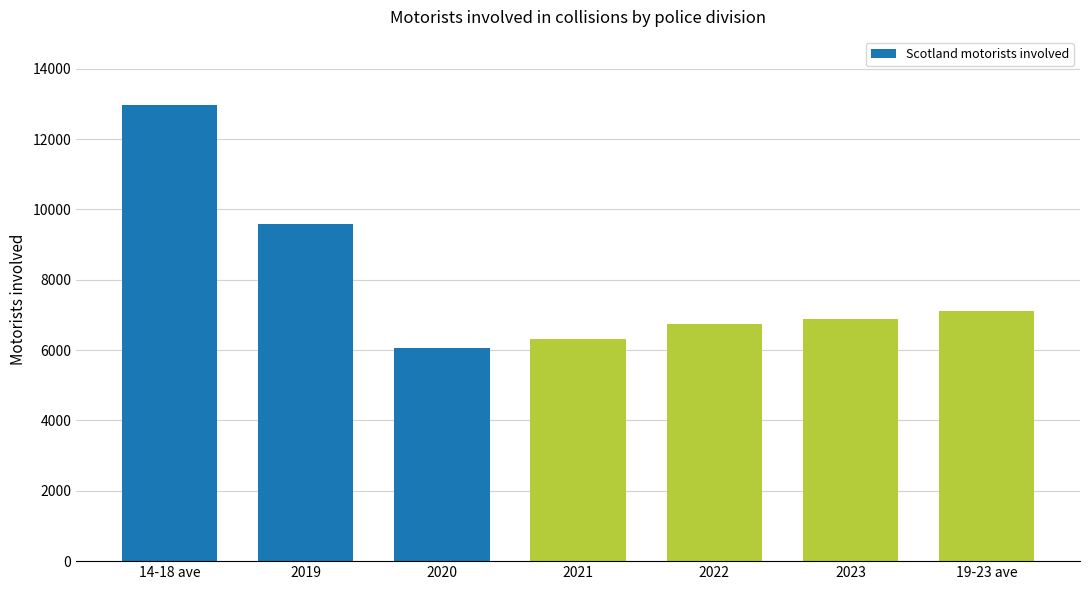

List the labels in order of value, smallest first.

2020, 2021, 2022, 2023, 19-23 ave, 2019, 14-18 ave